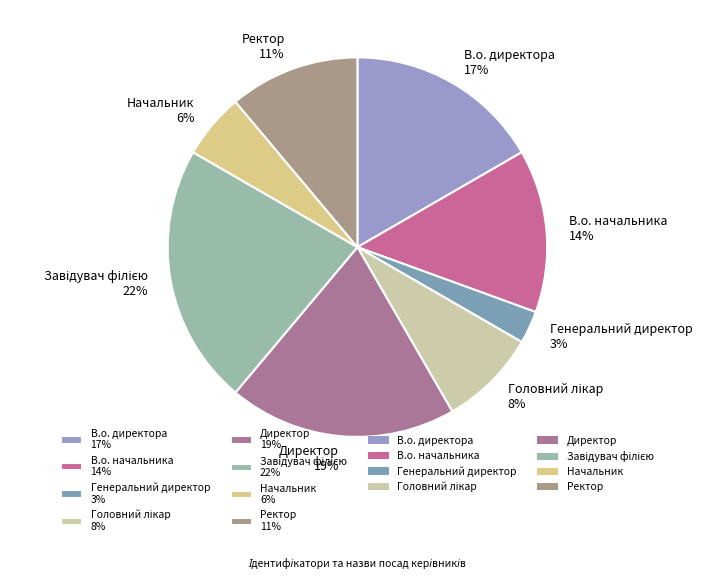

To the nearest percent, what portion does Директор 19% represent?

19%